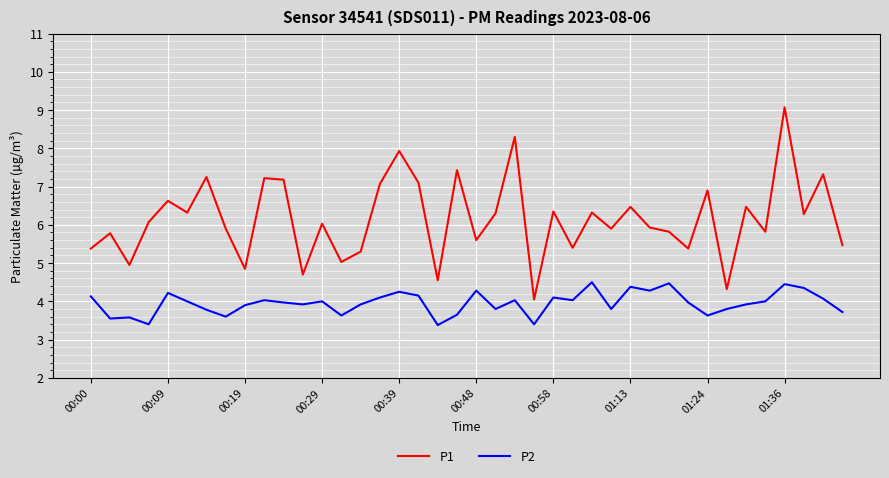

True or false: P2 and P1 intersect in this chart.

False